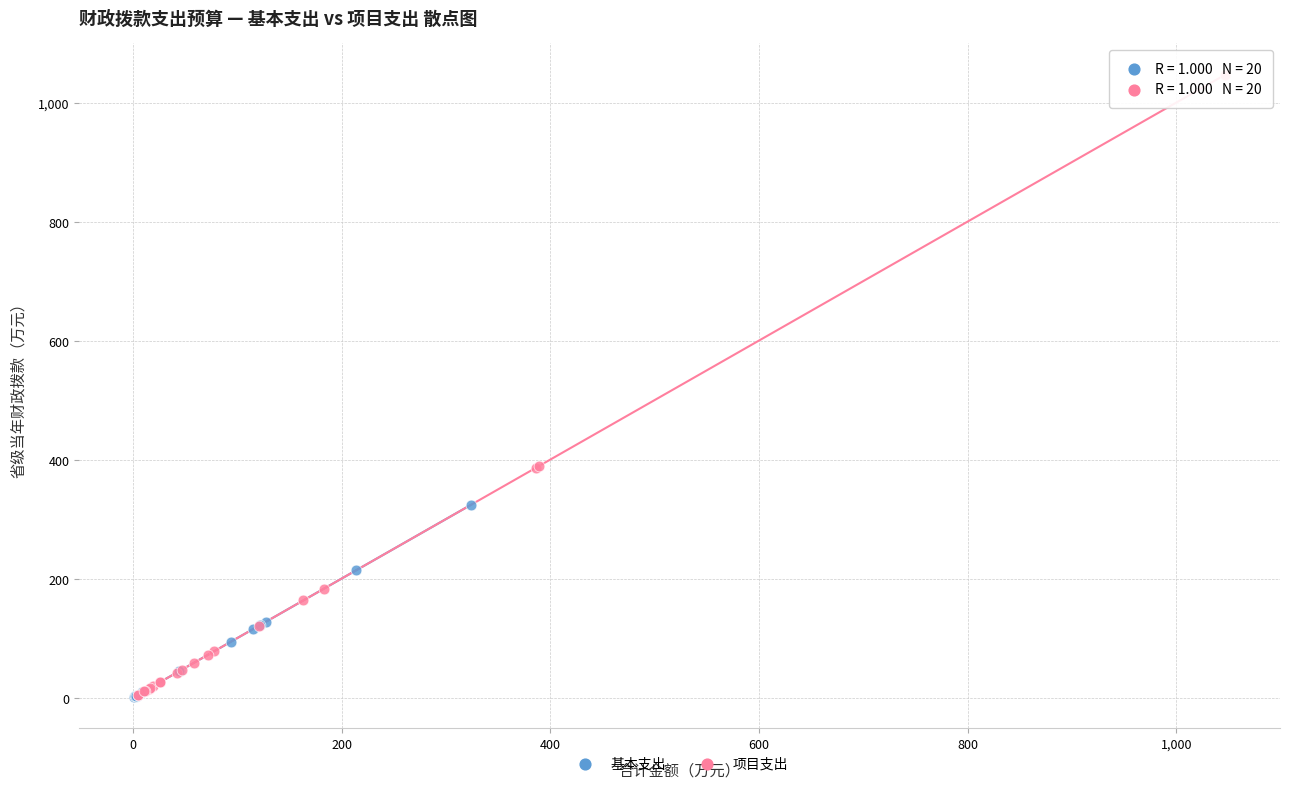

Which series contains the highest Y value?

项目支出